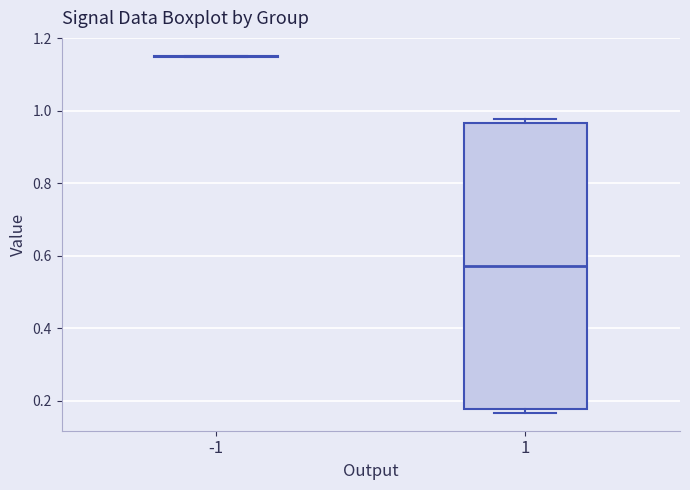

Which box is the tallest, from its lower edge to its upper edge?

1